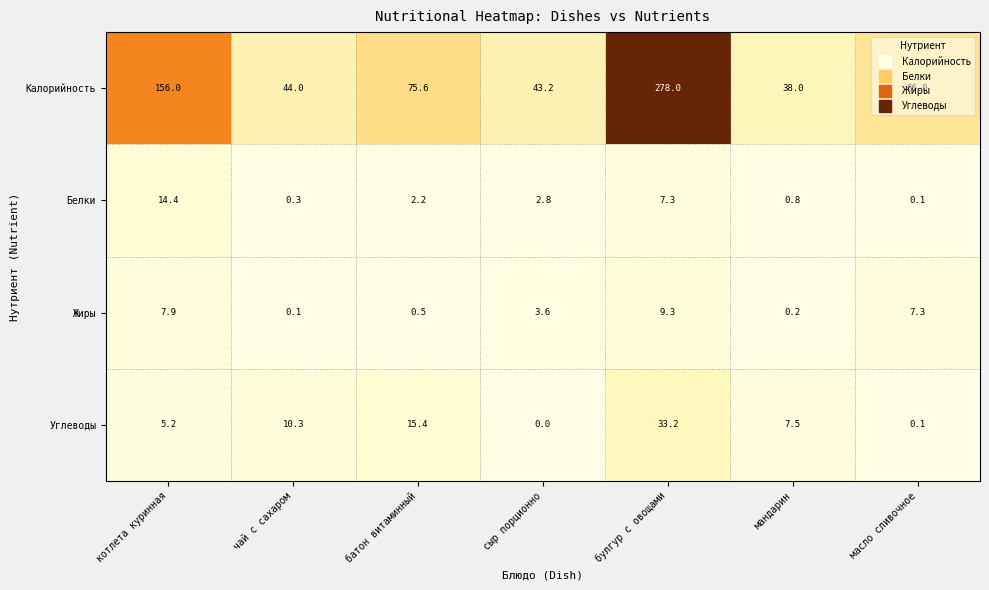

At which label is Белки closest to 7?

булгур с овощами